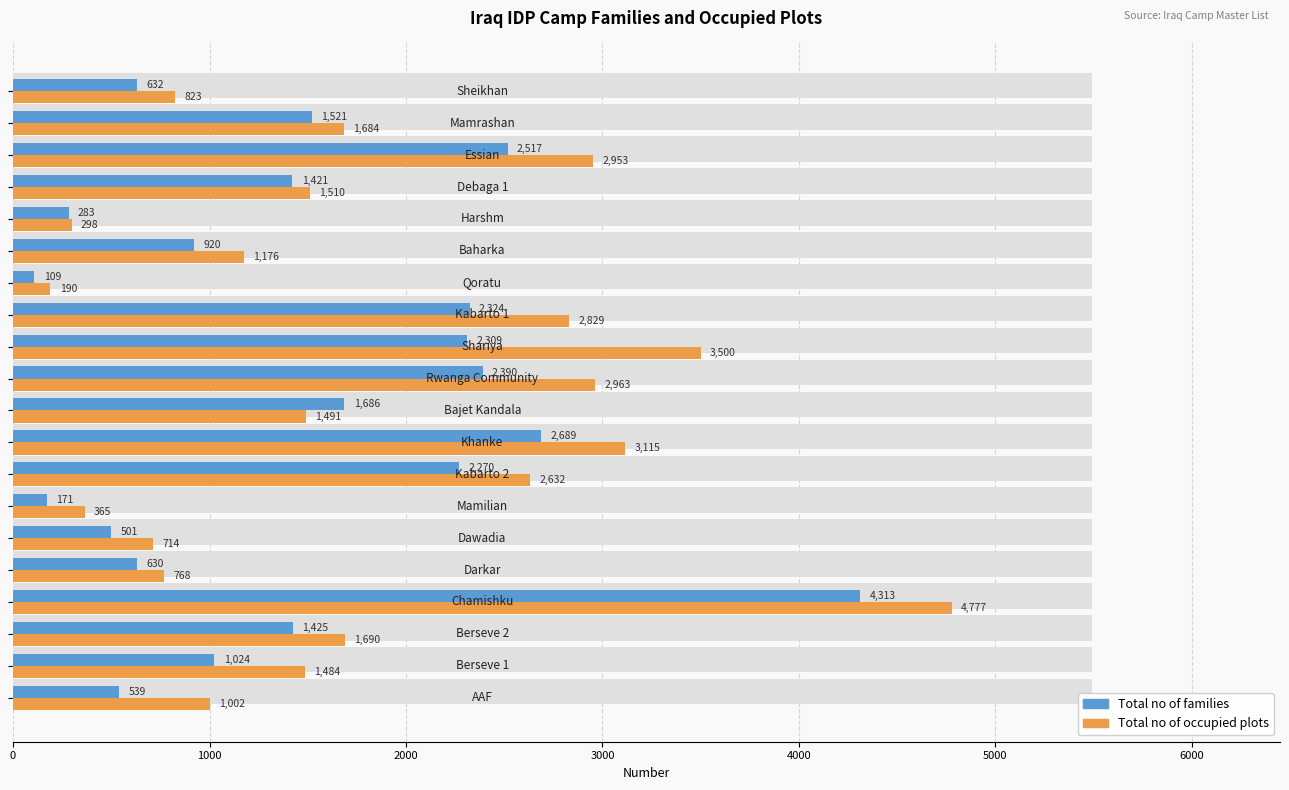

What are all the series names shown in the legend?

Total no of families, Total no of occupied plots